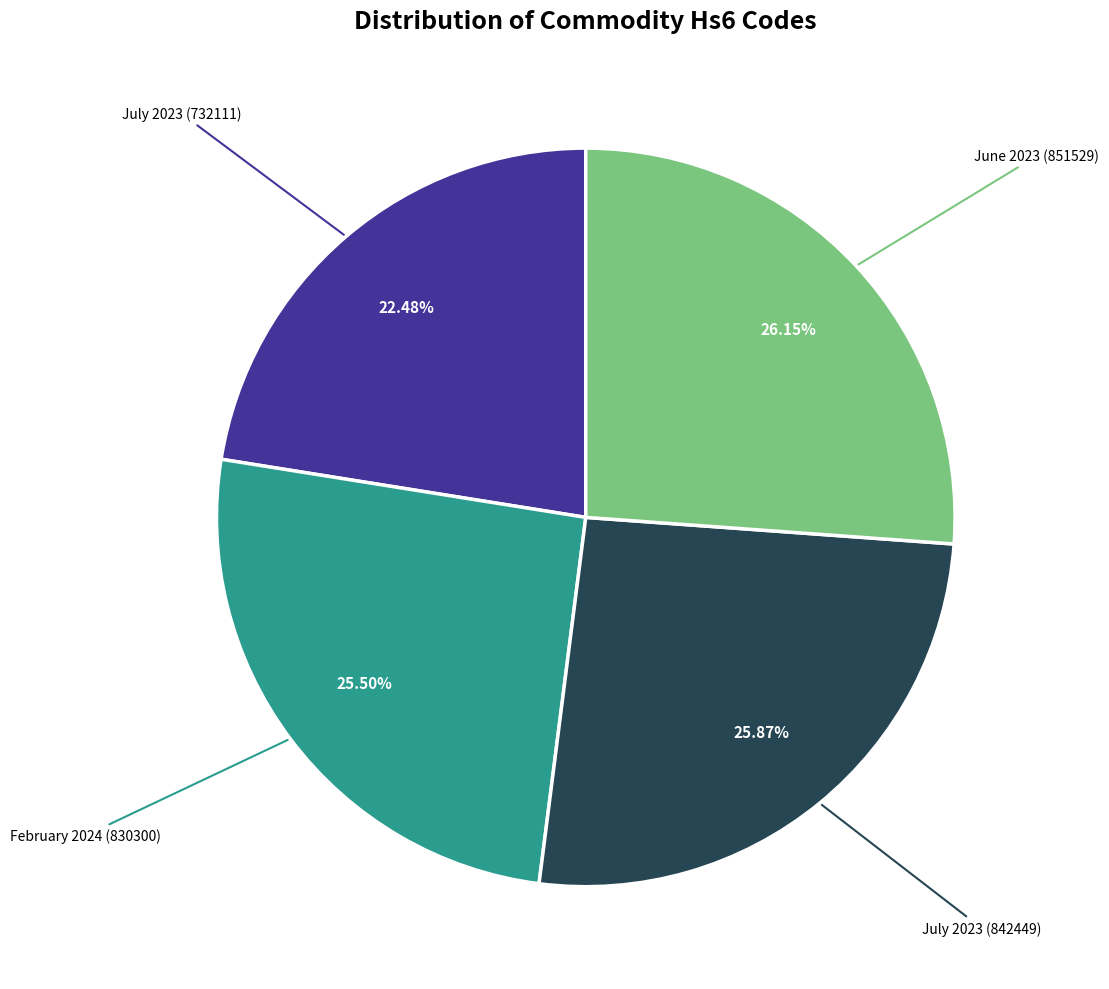

What percentage is the July 2023 (842449) slice, to the nearest percent?

26%